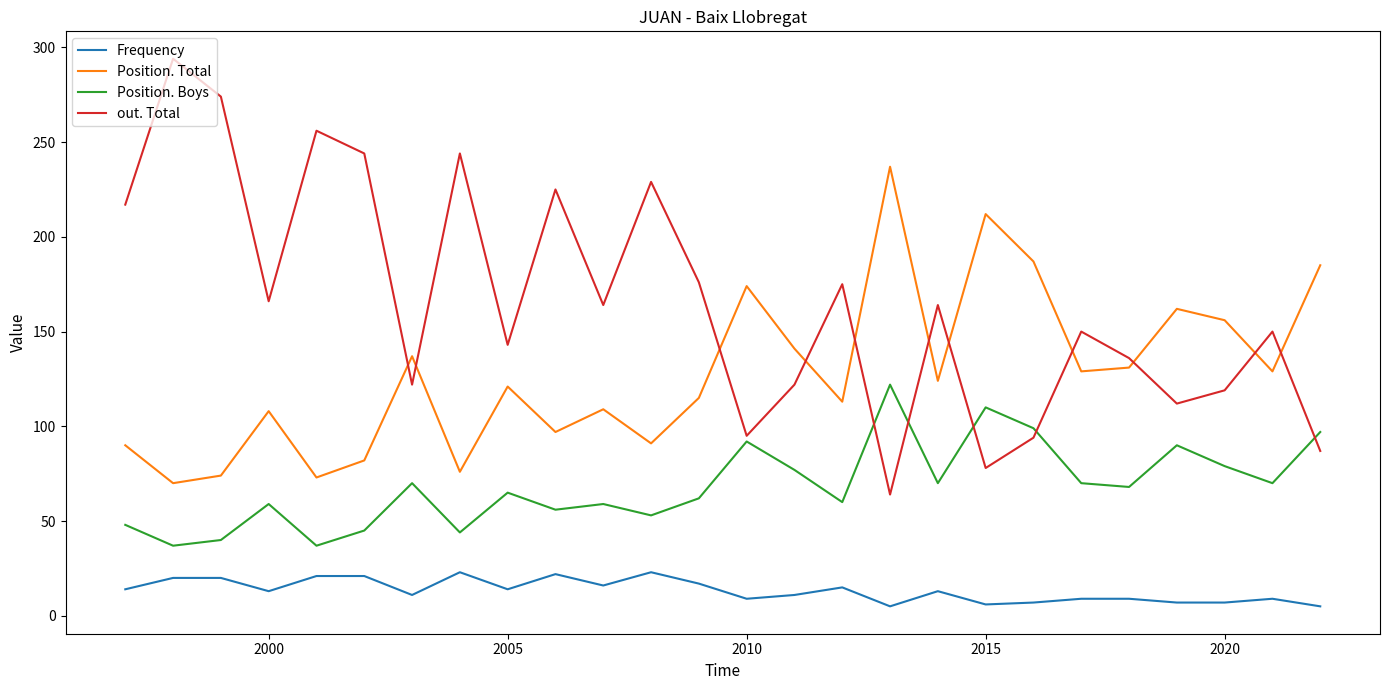

Rank the series by their average value, from highest to lowest.

out. Total, Position. Total, Position. Boys, Frequency